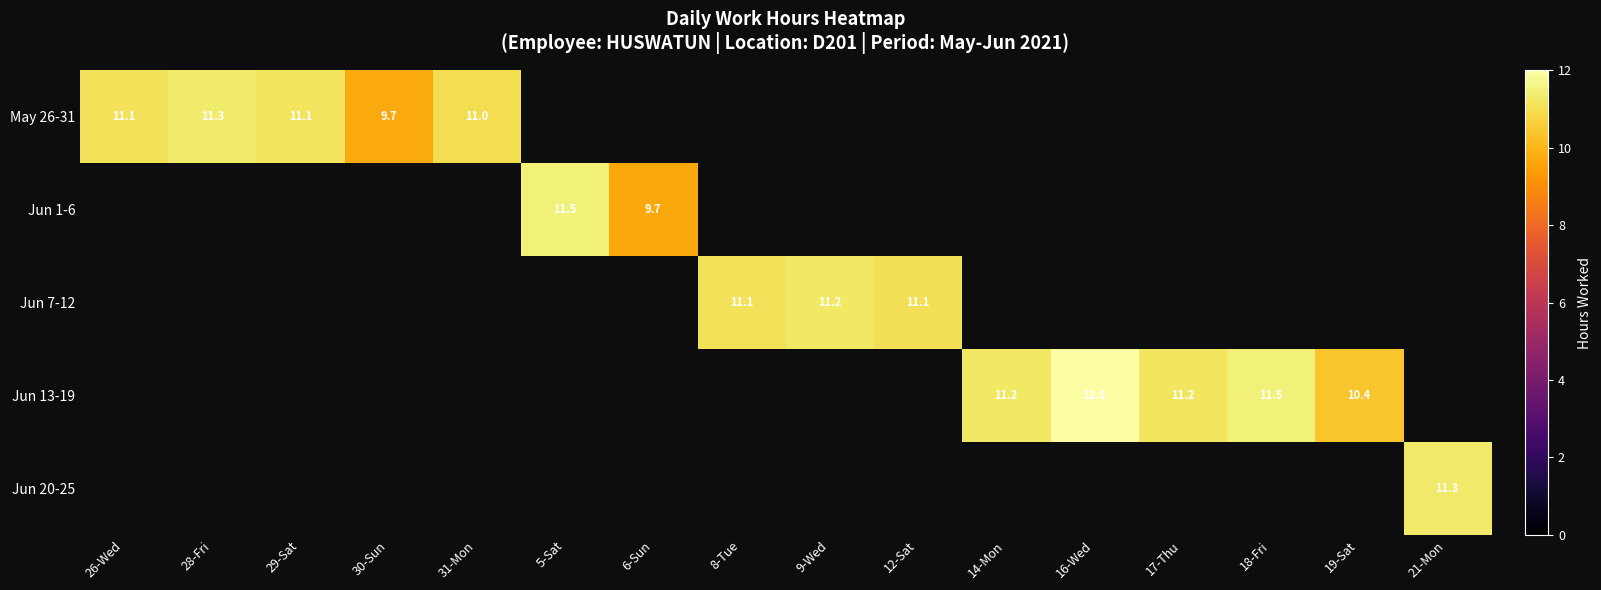

At how many categories does at least one series exceed 9?

16